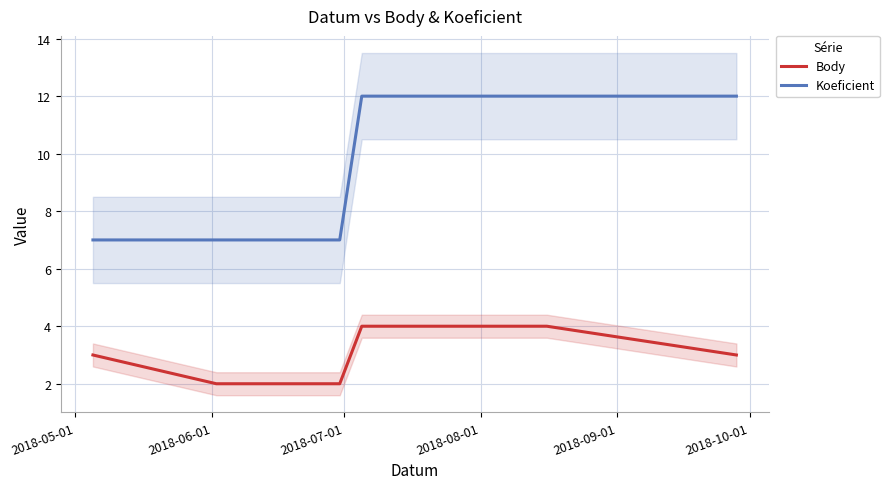

What is the highest value of the Body series?

4